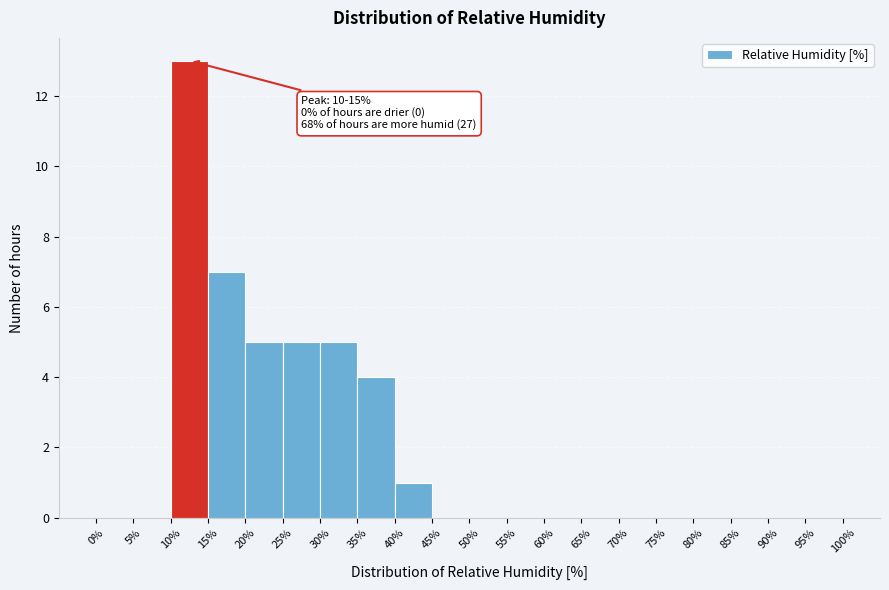

Which range on the x-axis has the tallest bar?

10% to 15%